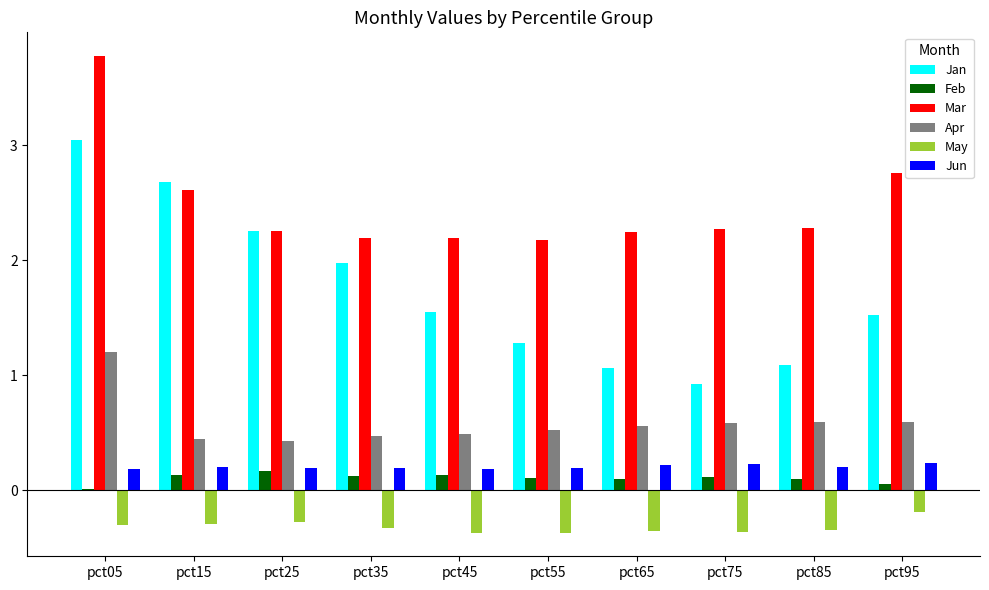

What is the sum of all Jan values?

17.4